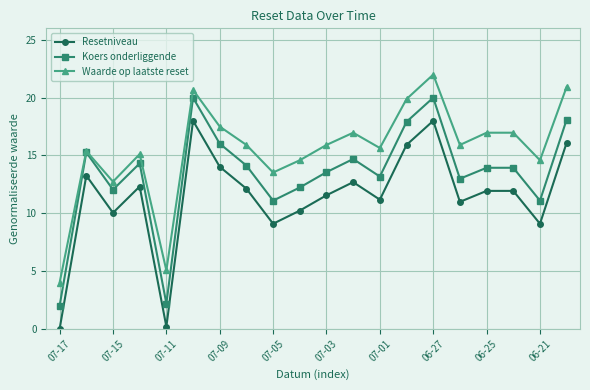

In Resetniveau, how many points are lower than both neighbors (excluding endpoints)?

6